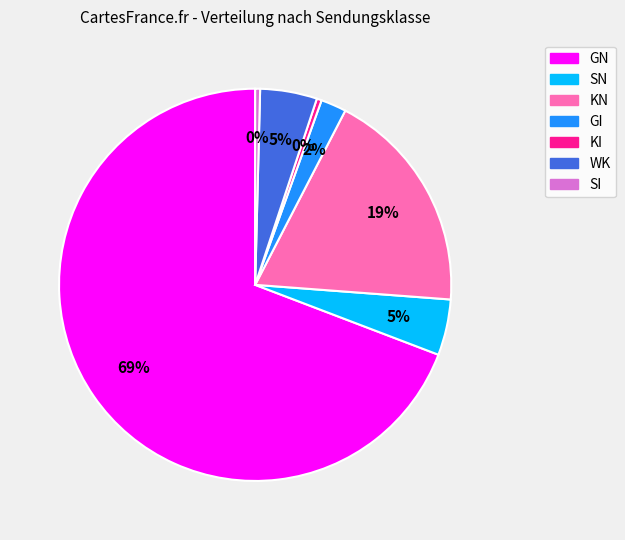

What is the largest slice in the pie chart?

GN